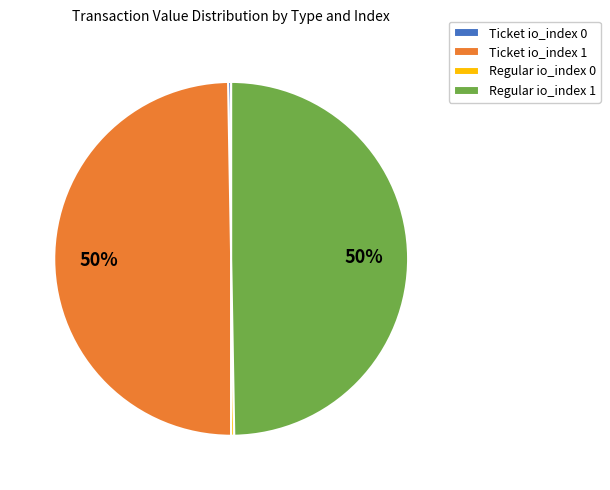

Between Regular io_index 0 and Ticket io_index 1, which is larger?

Ticket io_index 1